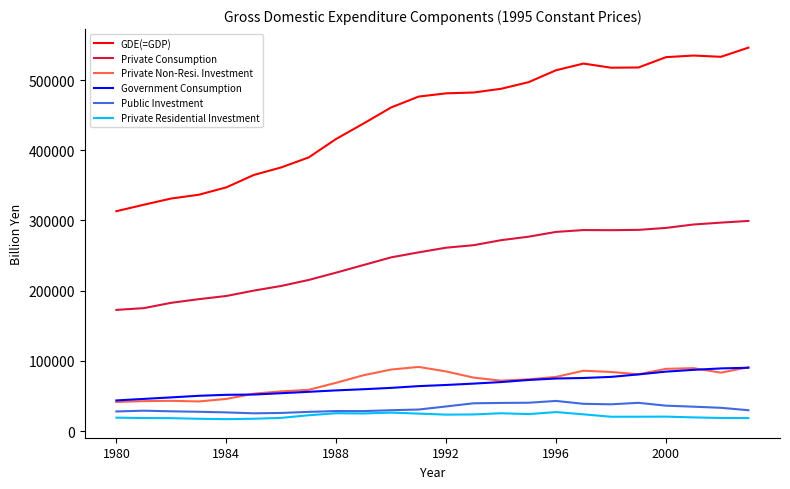

How many series are shown in this chart?

6